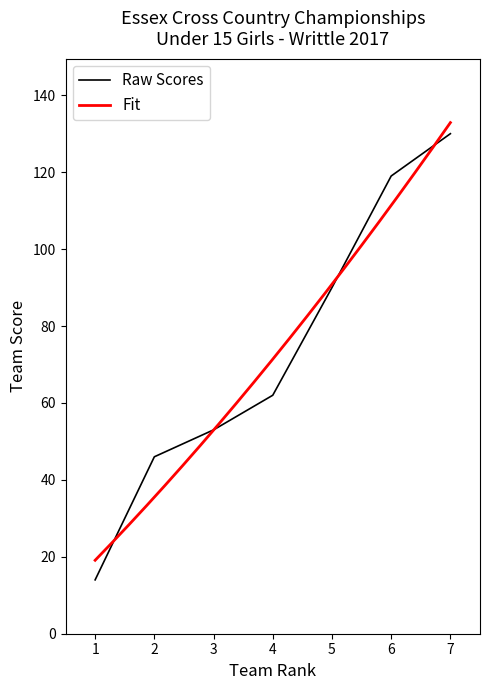

Reading left to right, extract all data points from this chart.

1=14	2=46	3=53	4=62	5=90	6=119	7=130